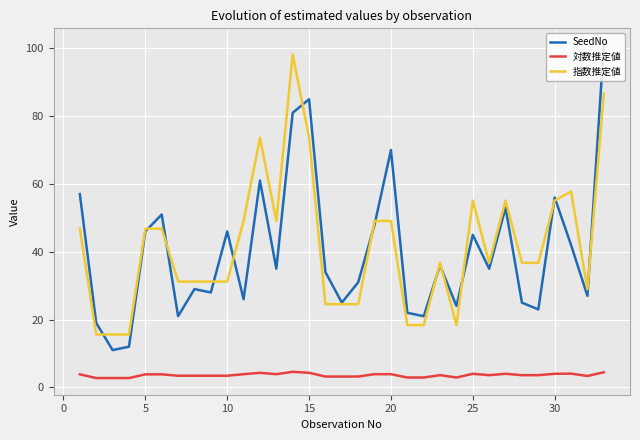

Which series has the widest spread of values?

SeedNo